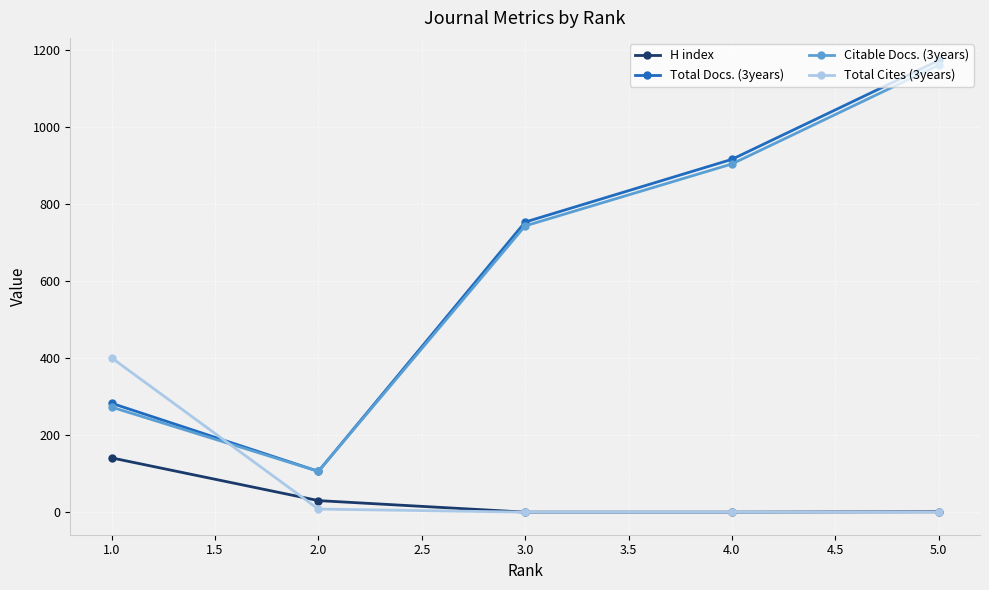

Which series has the largest range (max minus min)?

Total Docs. (3years)